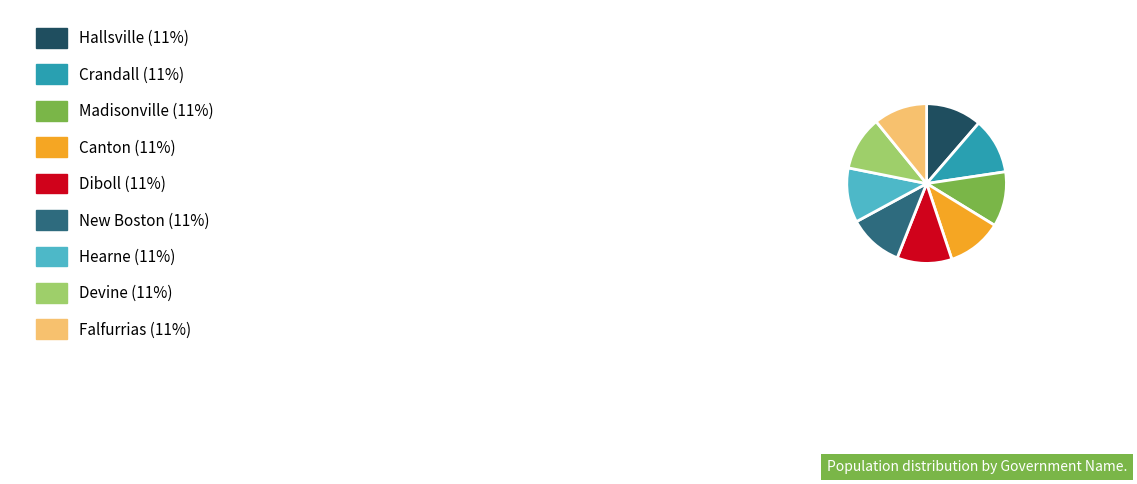

Is there a majority slice in this chart?

No